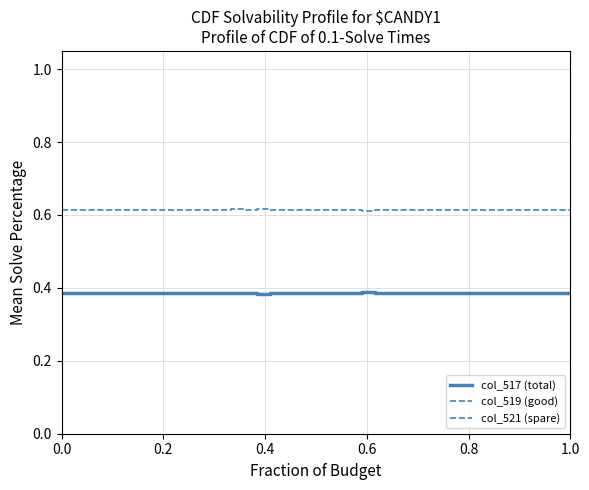

What is the minimum value shown in the chart?

0.4